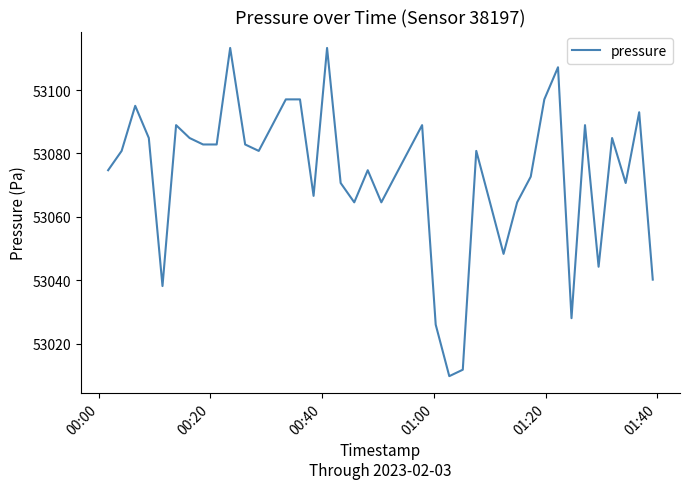

How many lines are shown in the chart?

1